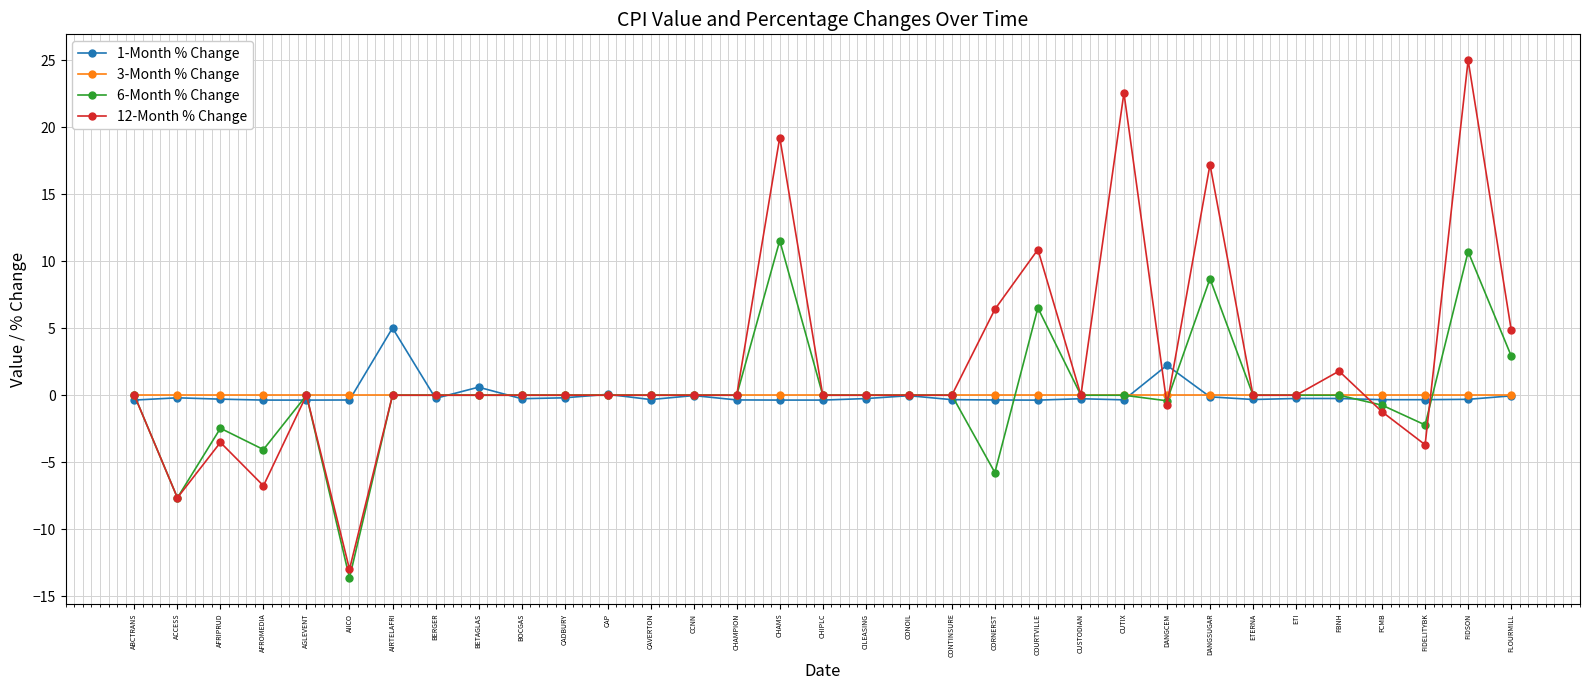

The value of 12-Month % Change at ETERNA is 0.0. True or false?

True